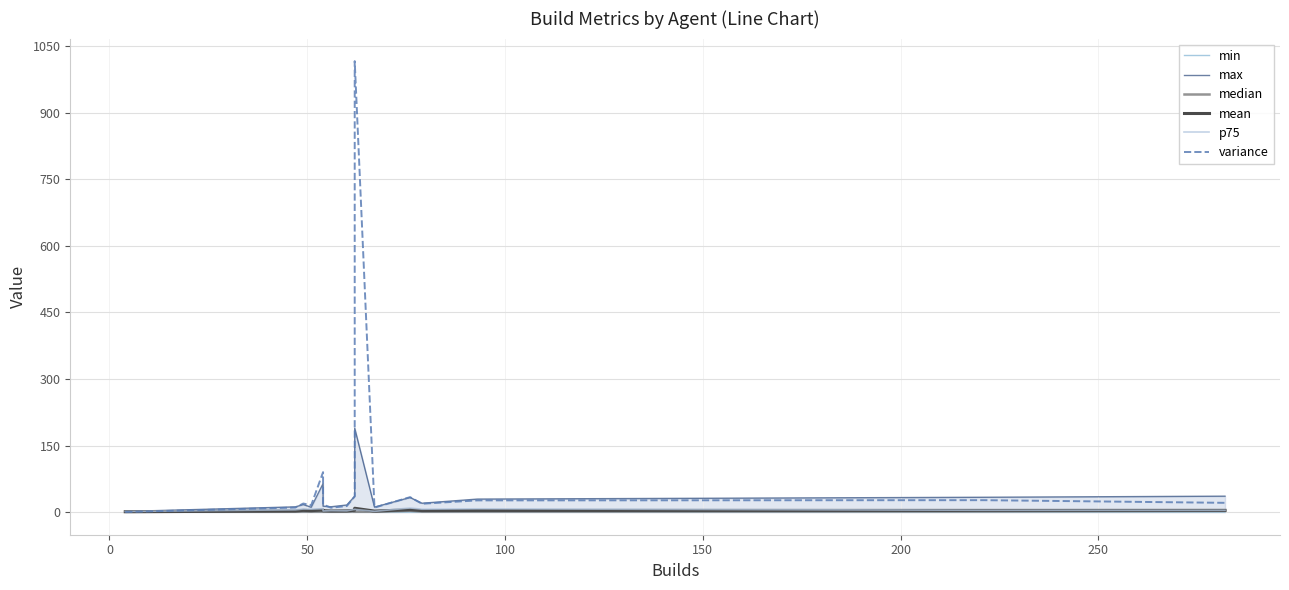

What is the maximum value shown in the chart?

1015.9